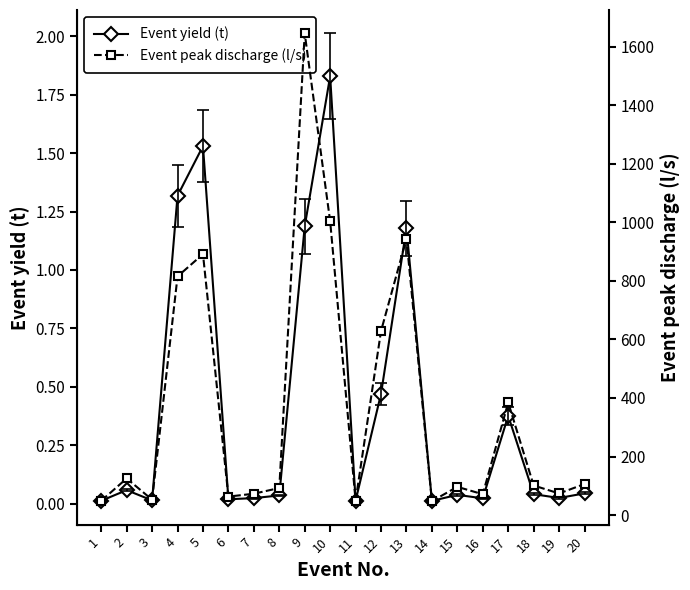

What is the difference between the maximum and second lowest values in the Event peak discharge (l/s) series?

1596.6